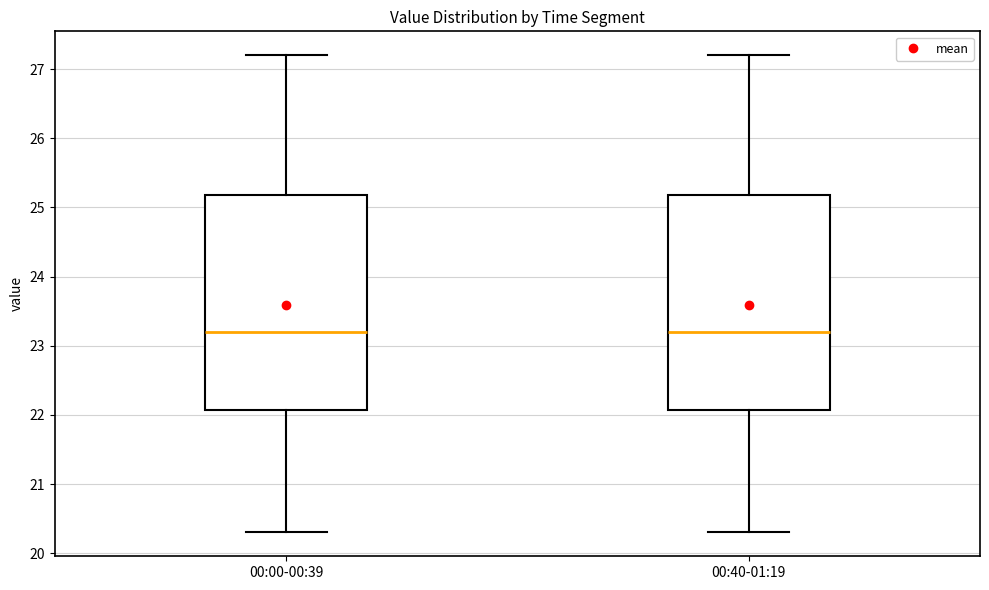

Where is the upper edge of the box for 00:00-00:39 on the y-axis? The values are not printed on the chart, so give them approximately, as read against the axis.

25.2